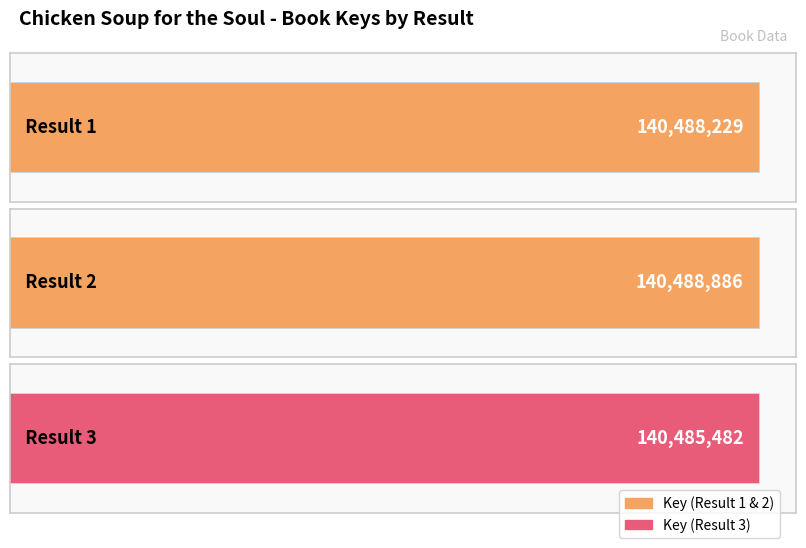

What is the difference between the values at 2 and 3?

3404